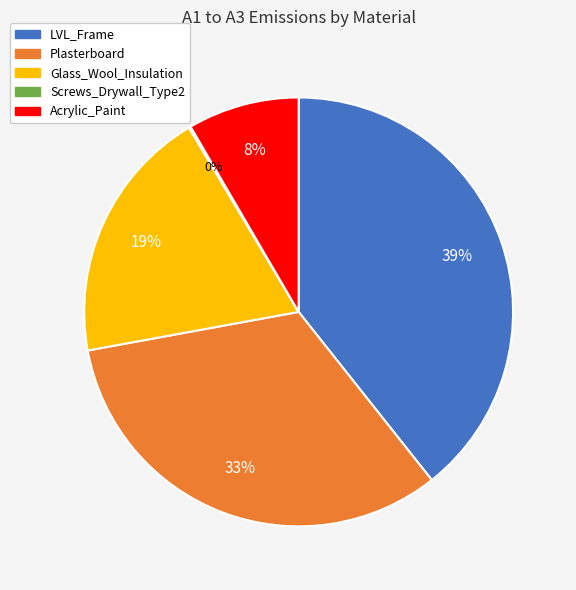

True or false: Plasterboard accounts for 33% of the total.

True